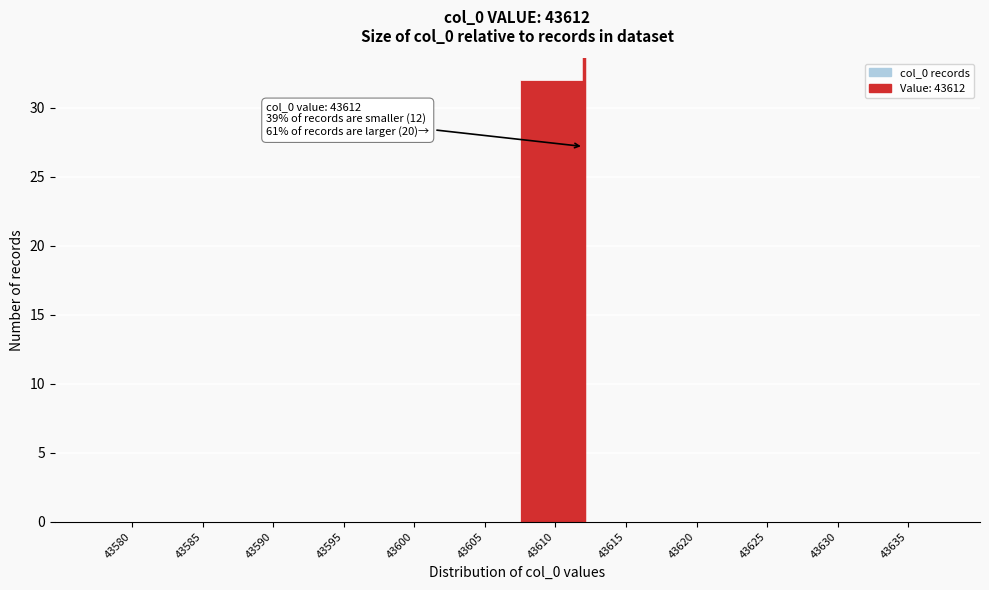

Reading left to right, list all the values displayed in this chart.

43580=0	43585=0	43590=0	43595=0	43600=0	43605=0	43610=32	43615=0	43620=0	43625=0	43630=0	43635=0